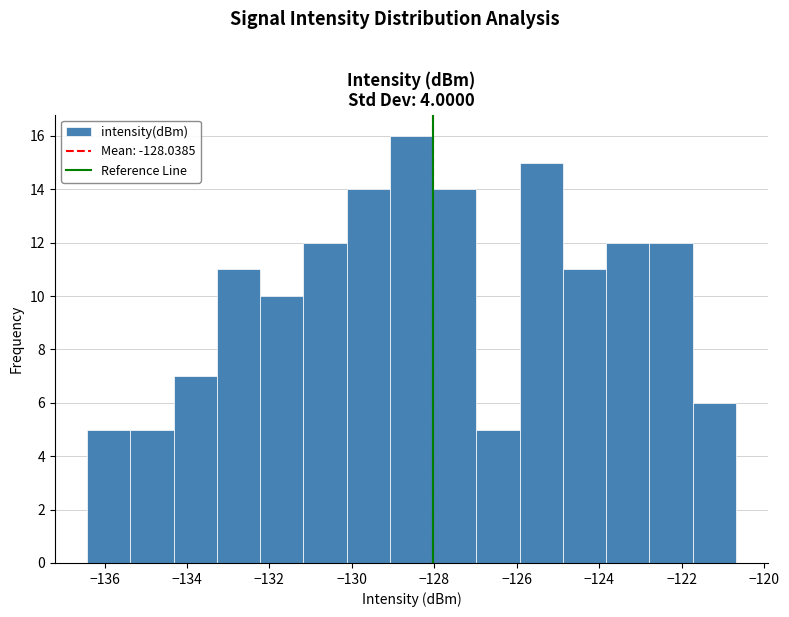

What is the height of the bar covering -131.2 to -130.2 on the x-axis? Neither the bar edges nor the heights are printed on the chart, so give them approximately, as read against the axes.

12